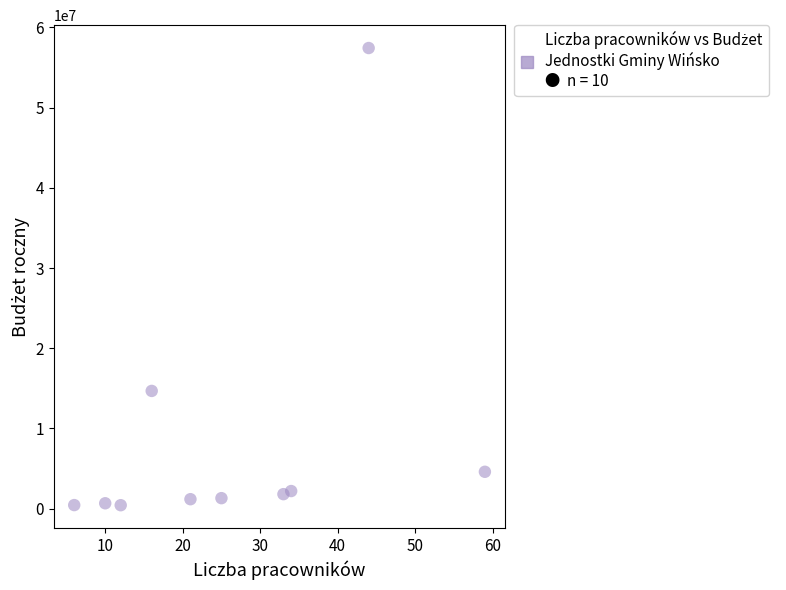

What Y value in the scatter plot is closest to 28929210?

14682411.0